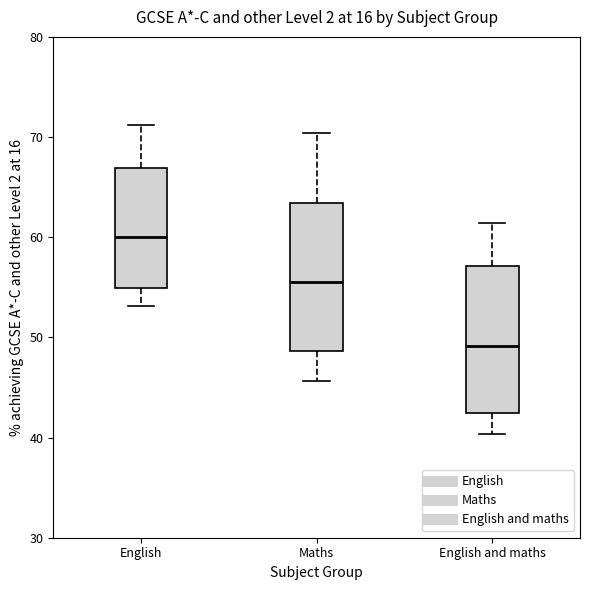

Reading left to right, read every box against the y-axis: the position of its median line, the range the box covers, and the ends of its whiskers. The values are not printed on the chart, so give them approximately, as read against the axis.

English: median 60, box 55 to 67, whiskers 53 to 71
Maths: median 56, box 49 to 63, whiskers 46 to 70
English and maths: median 49, box 43 to 57, whiskers 40 to 61